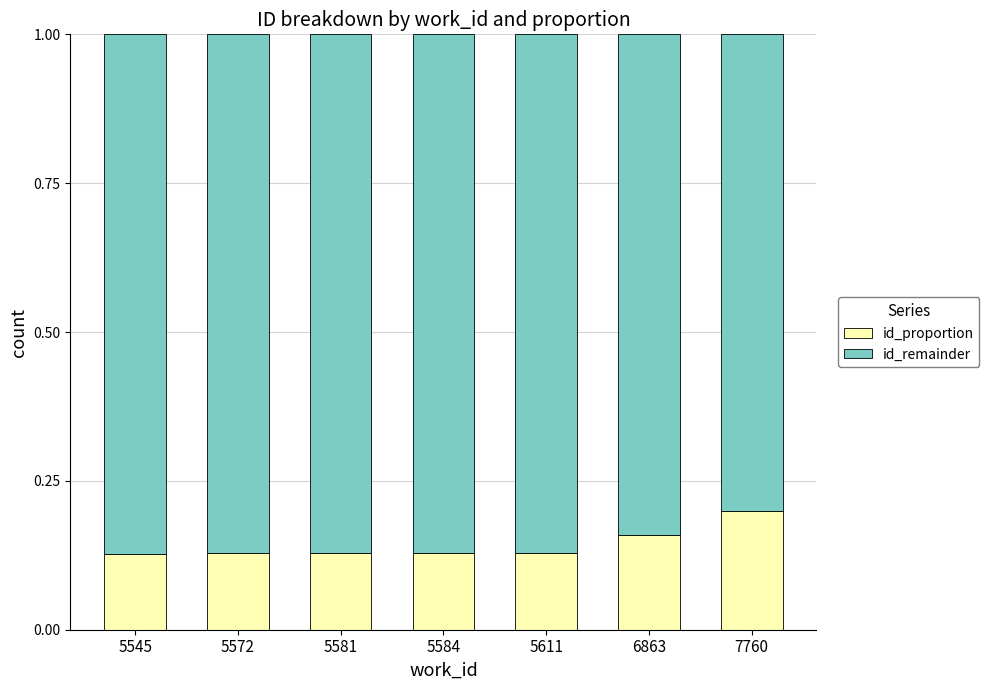

The id_proportion series shows 0.1 at 6863. True or false?

False